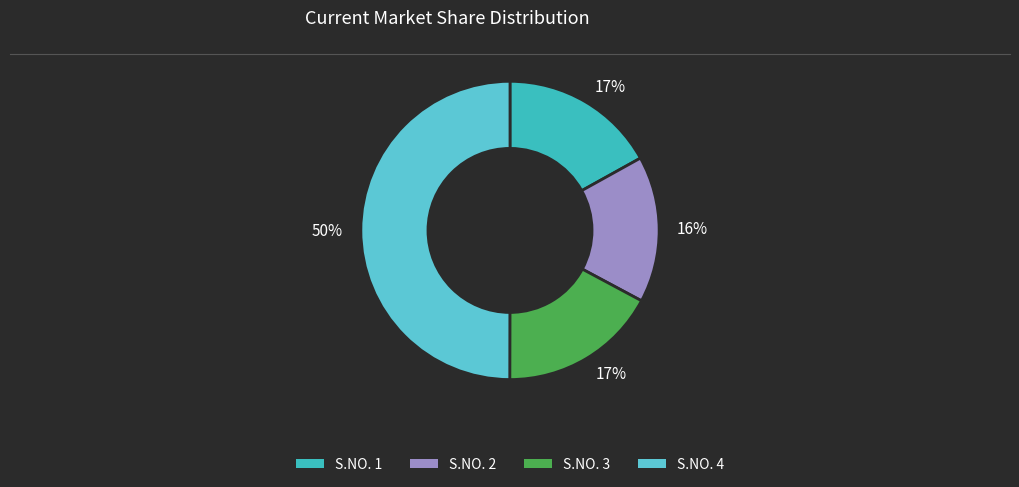

To the nearest percent, what is the average slice percentage?

25%